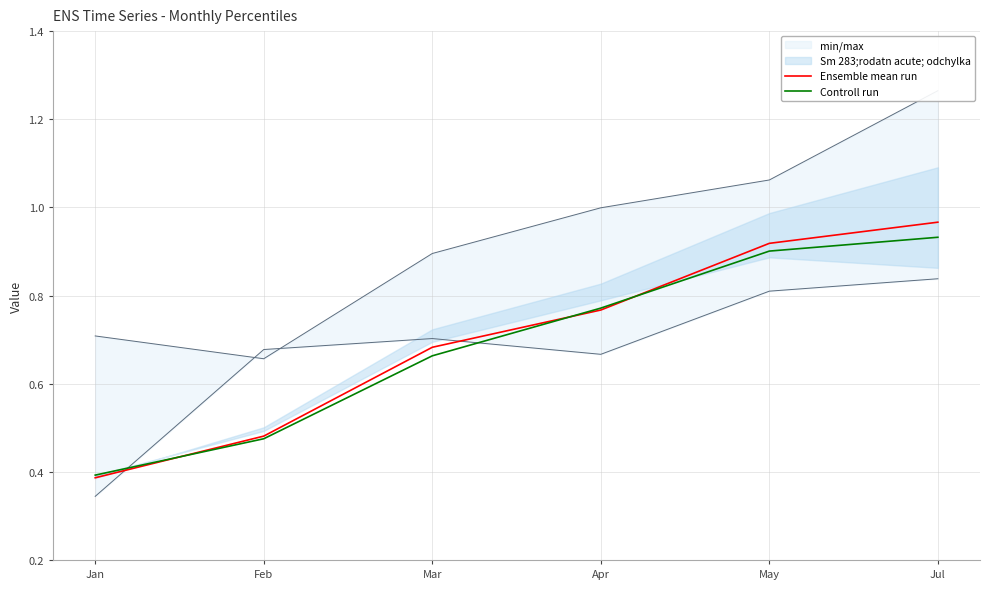

Which label corresponds to the largest value in the chart?

Jul